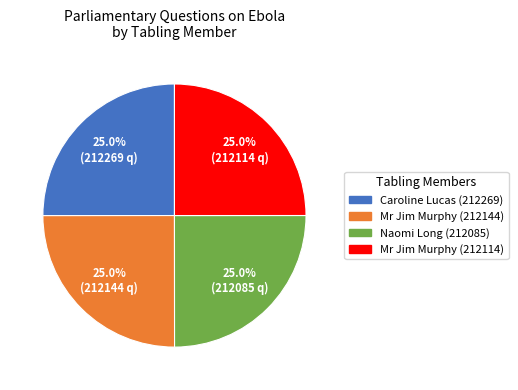

Is there any slice that represents more than half of the pie?

No